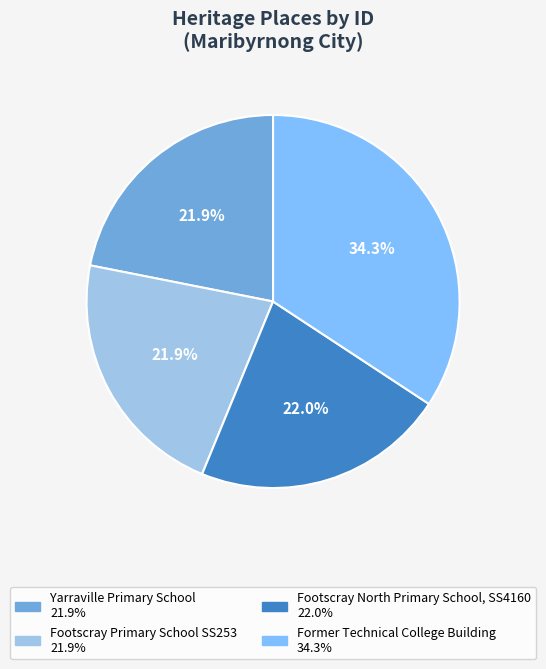

Rank the categories by value from highest to lowest.

Former Technical College Building, Footscray North Primary School, SS4160, Footscray Primary School SS253, Yarraville Primary School